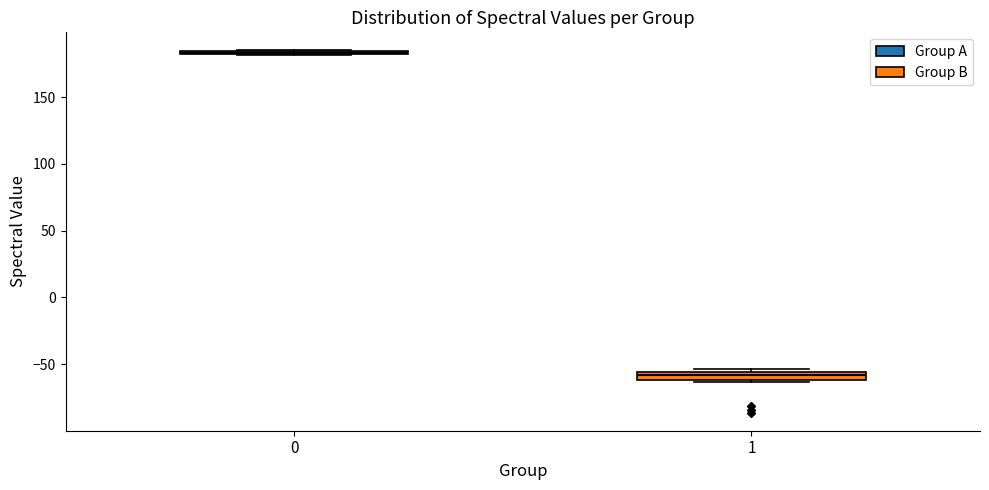

Where is the upper edge of the box at x = 1 on the y-axis? The values are not printed on the chart, so give them approximately, as read against the axis.

-55